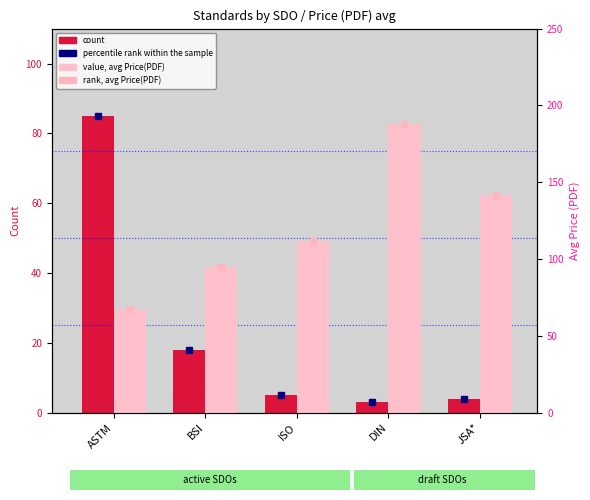

The value of count at ISO is 6.9. True or false?

False